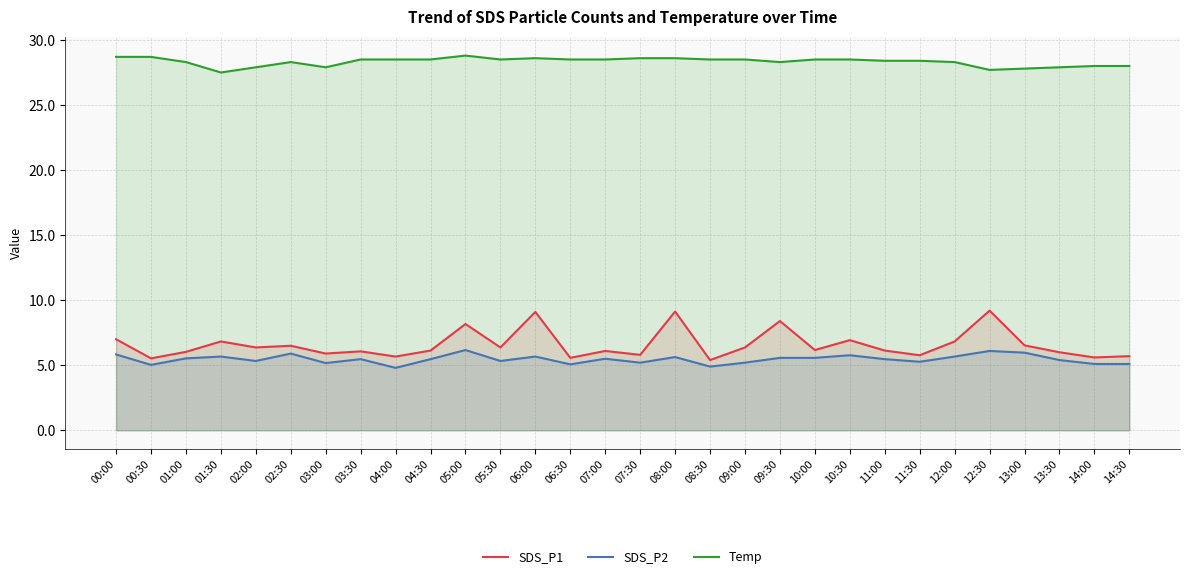

Between 13:00 and 12:30, which is larger?

12:30